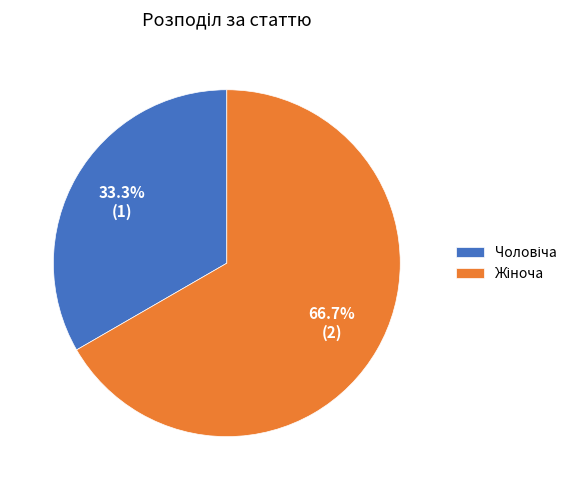

Is there a majority slice in this chart?

Yes